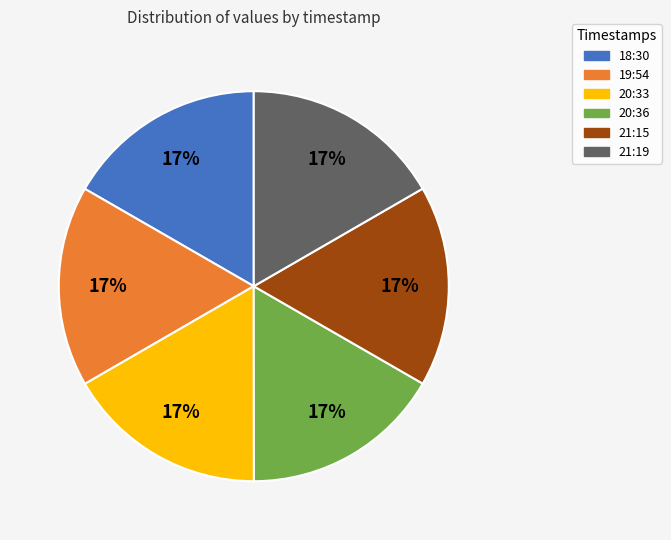

Does any single category account for the majority?

No